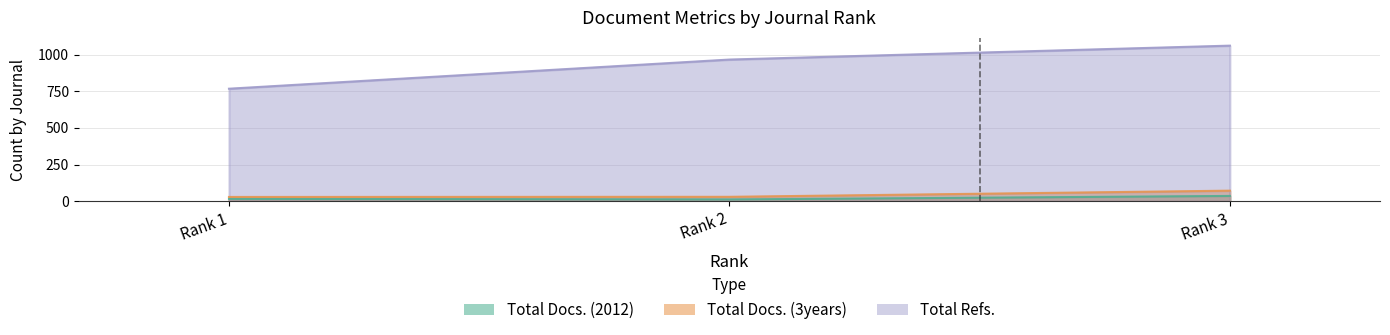

At Rank 3, list the series in order from smallest to largest.

Total Docs. (2012), Total Docs. (3years), Total Refs.